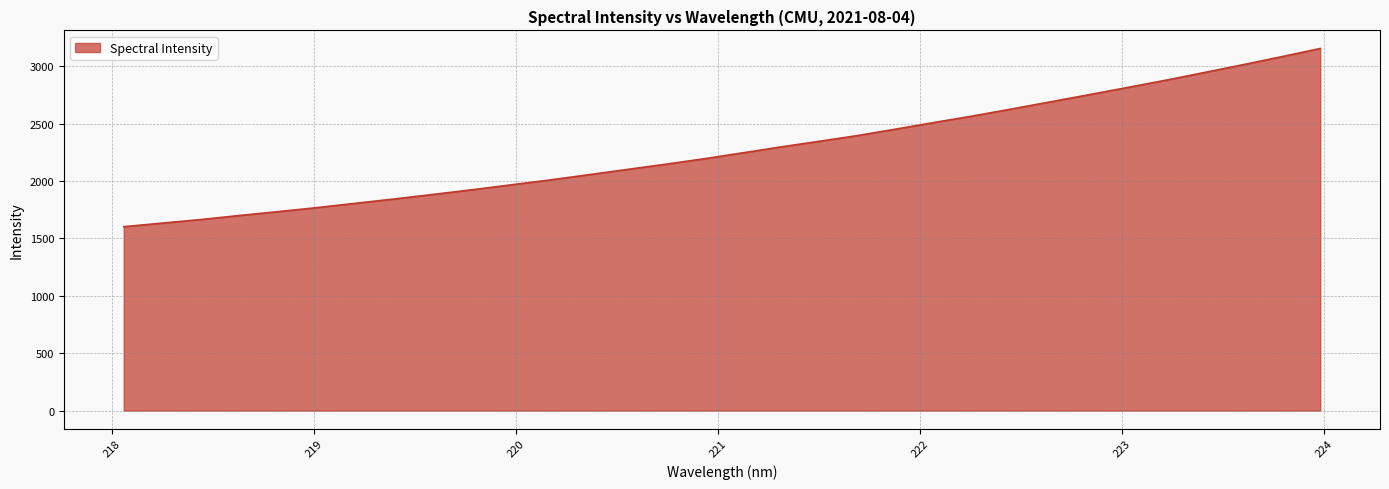

What is the minimum value shown in the chart?

1601.3